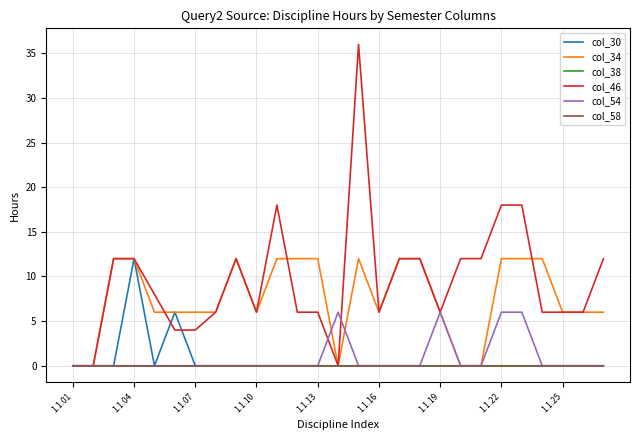

Reading right to left, list all the values displayed in this chart.

col_30: 0	0	0	0	0	0	0	0	0	0	0	0	0	0	0	0	0	0	0	0	0	6	0	12	0	0	0
col_34: 6	6	6	12	12	12	0	0	6	12	12	6	12	0	12	12	12	6	12	6	6	6	6	12	12	0	0
col_38: 0	0	0	0	0	0	0	0	0	0	0	0	0	0	0	0	0	0	0	0	0	0	0	0	0	0	0
col_46: 12	6	6	6	18	18	12	12	6	12	12	6	36	0	6	6	18	6	12	6	4	4	8	12	12	0	0
col_54: 0	0	0	0	6	6	0	0	6	0	0	0	0	6	0	0	0	0	0	0	0	0	0	0	0	0	0
col_58: 0	0	0	0	0	0	0	0	0	0	0	0	0	0	0	0	0	0	0	0	0	0	0	0	0	0	0